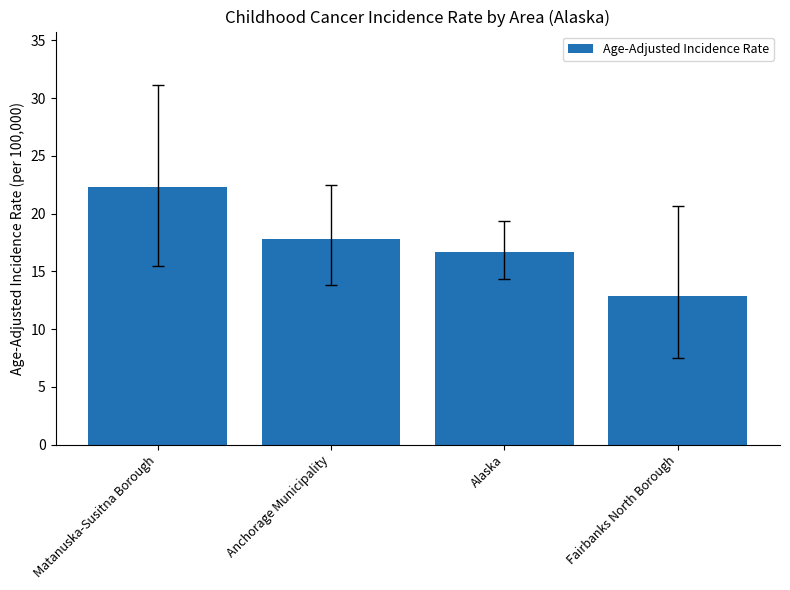

Reading left to right, extract all data points from this chart.

22.3	17.8	16.7	12.9